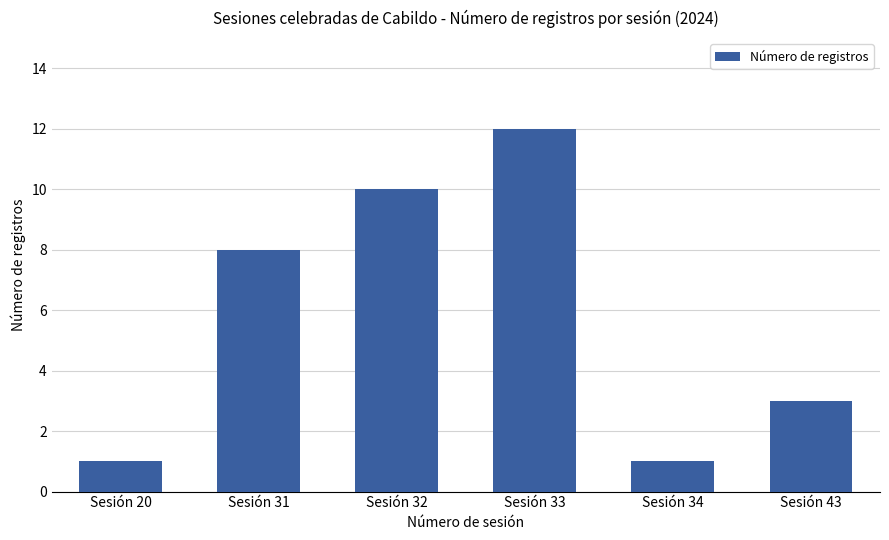

Reading left to right, transcribe all the data shown in this chart.

1	8	10	12	1	3